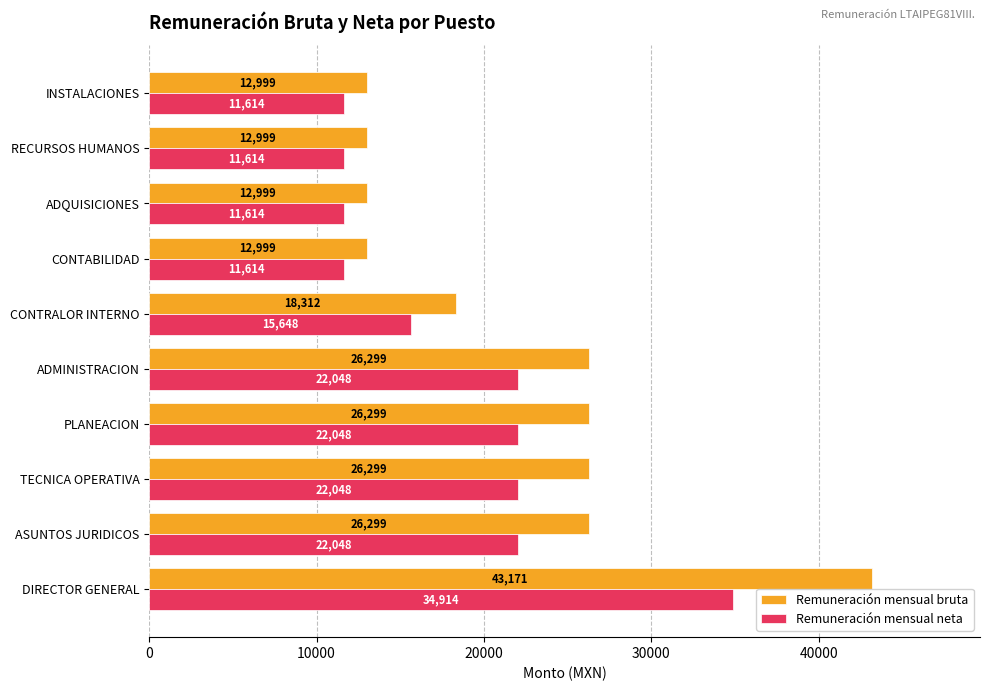

What is the difference between the maximum and minimum values in the Remuneración mensual neta series?

23300.0